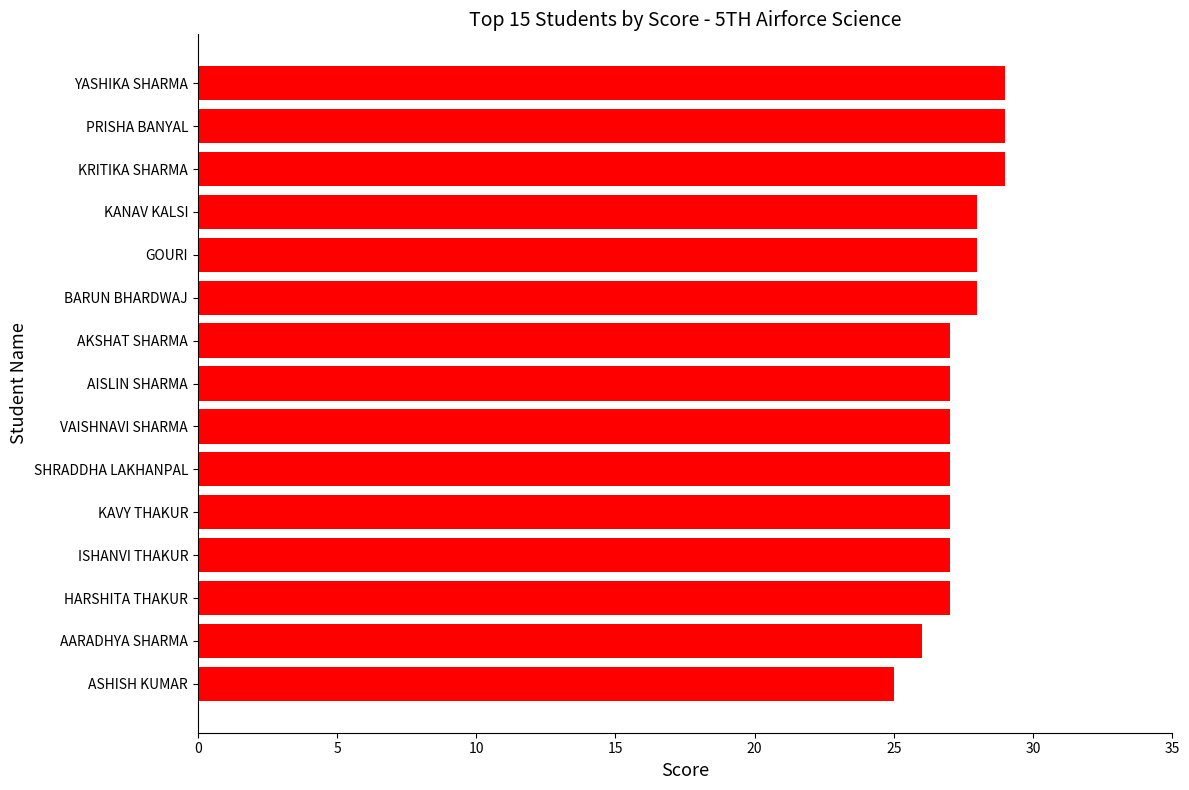

Between ASHISH KUMAR and AARADHYA SHARMA, which is larger?

AARADHYA SHARMA